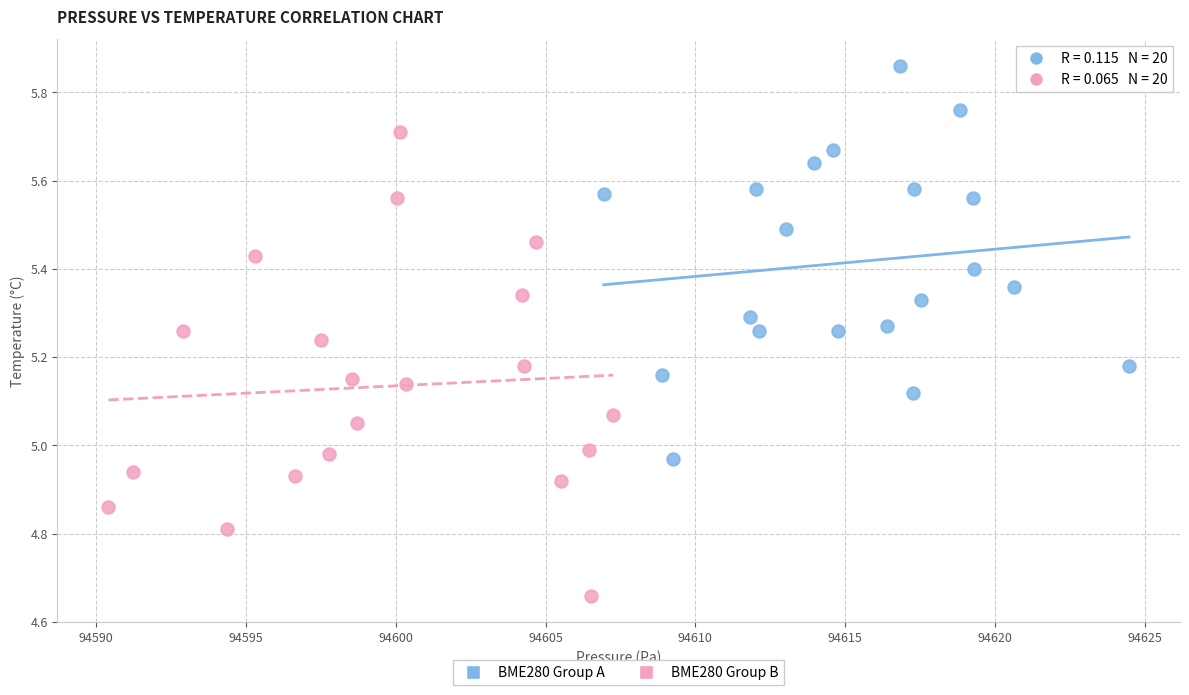

Which series contains the lowest Y value?

BME280 Group B